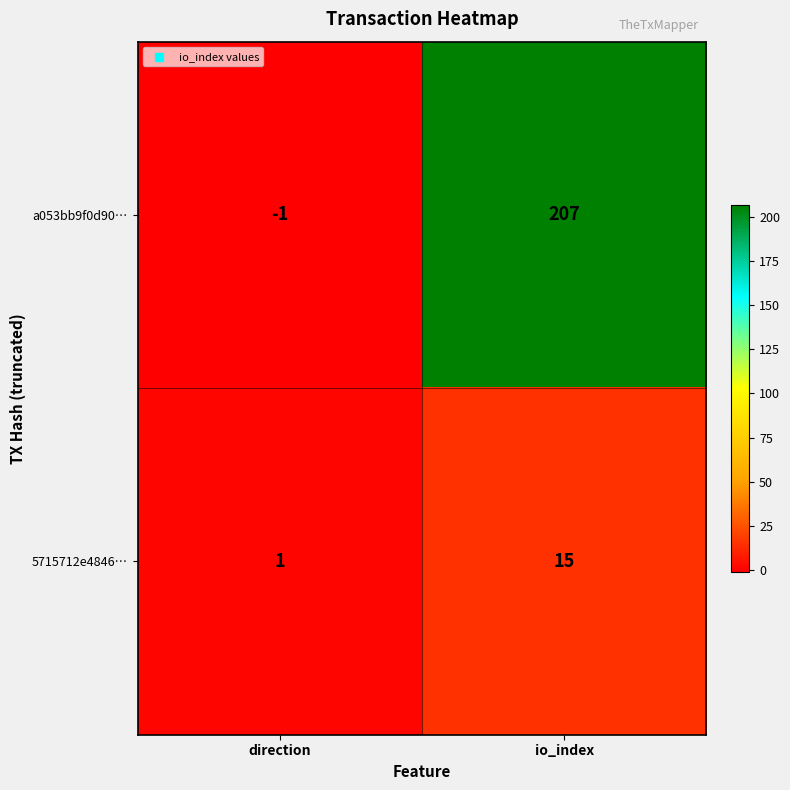

What is the difference between the highest and lowest values at direction?

2